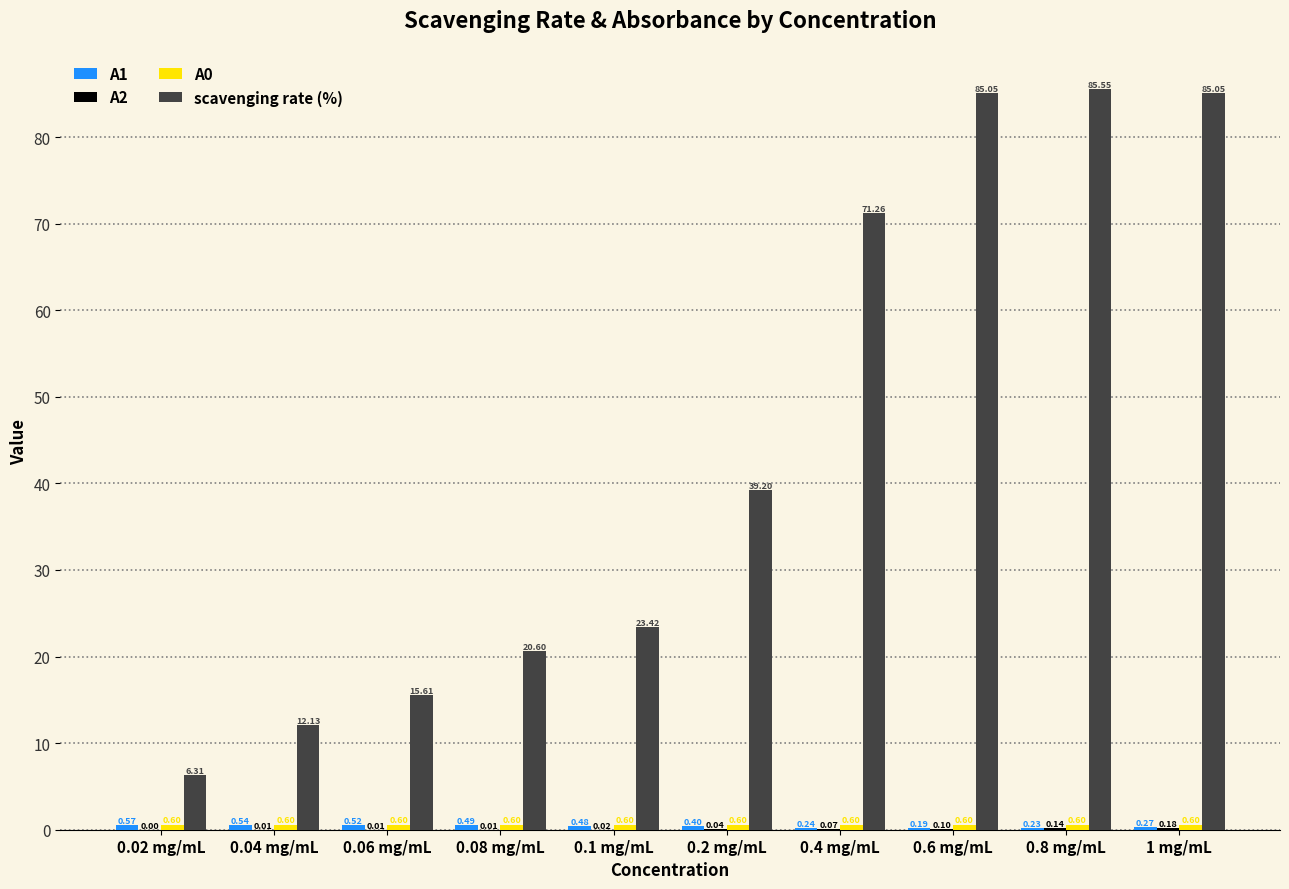

Which series has the largest total across all categories?

scavenging rate (%)